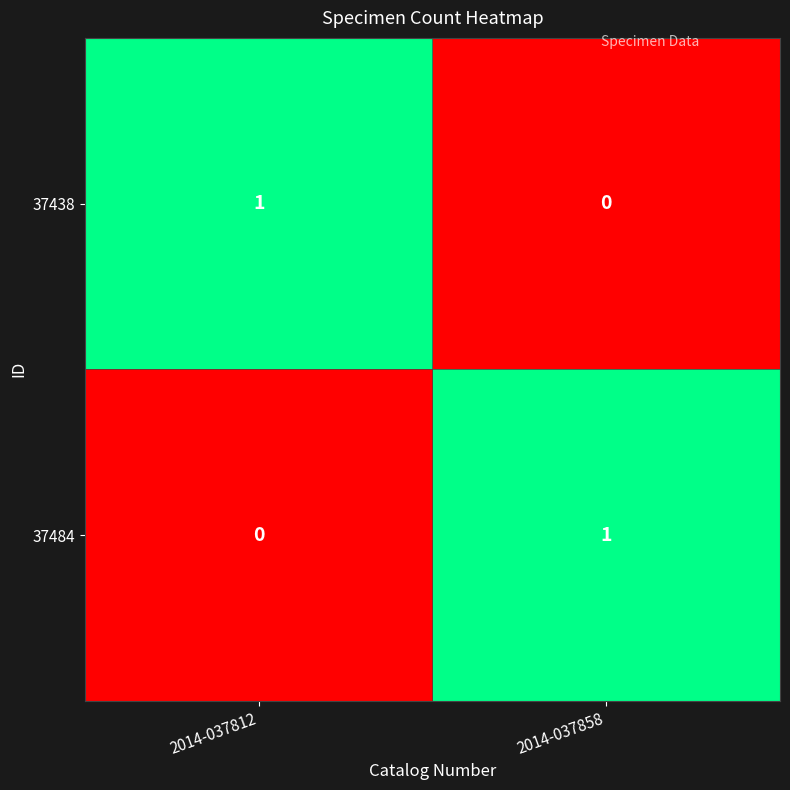

What is the spread (max minus min) of values at 2014-037858?

1